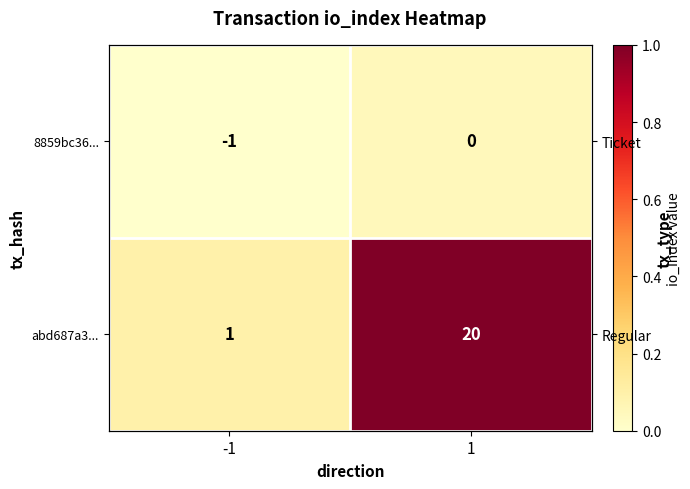

At which label is abd687a3... closest to 10?

-1